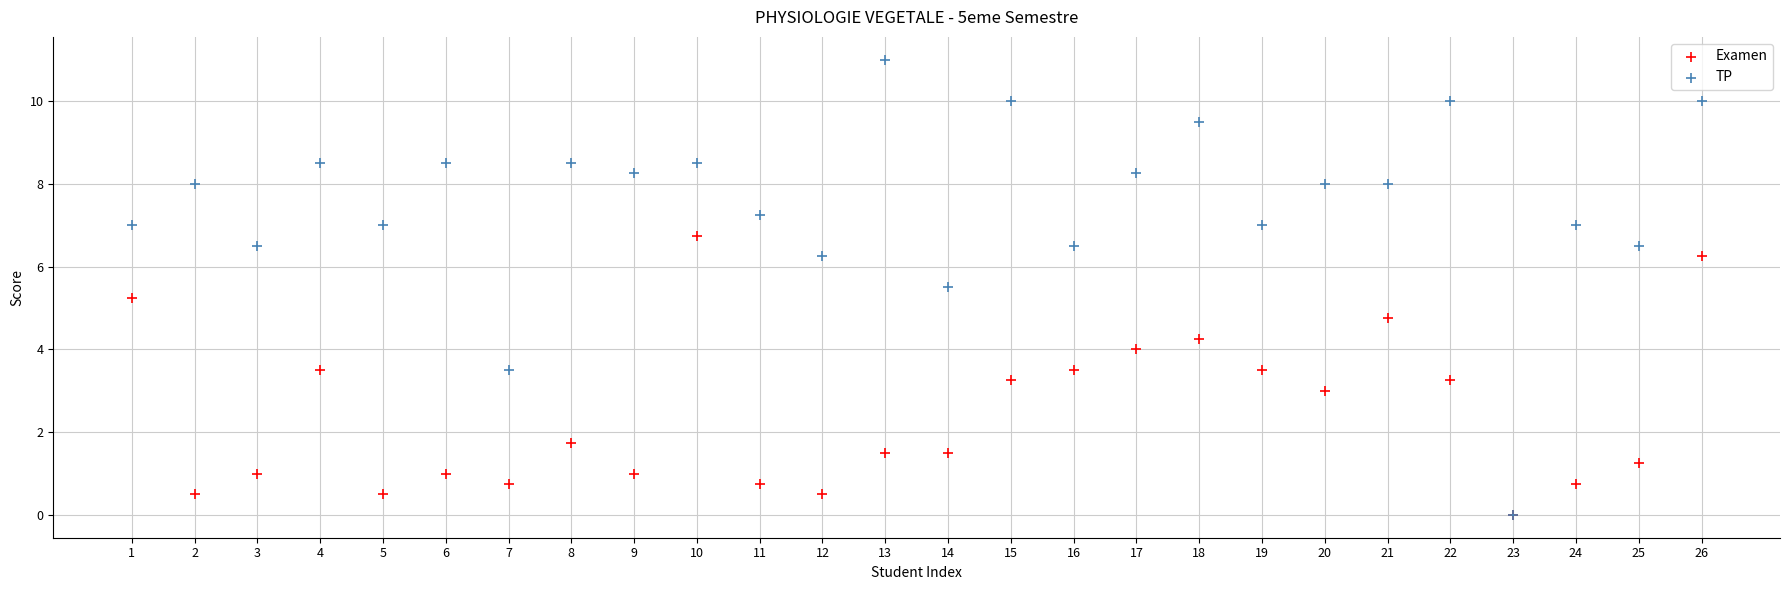

Which series has the largest Y range (max minus min)?

TP